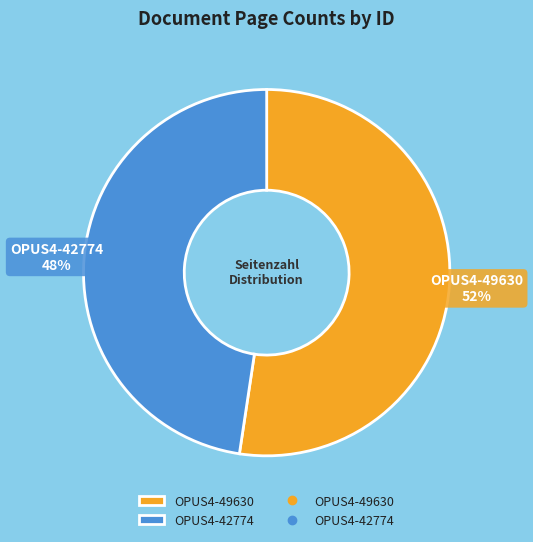

Between OPUS4-42774 and OPUS4-49630, which is larger?

OPUS4-49630